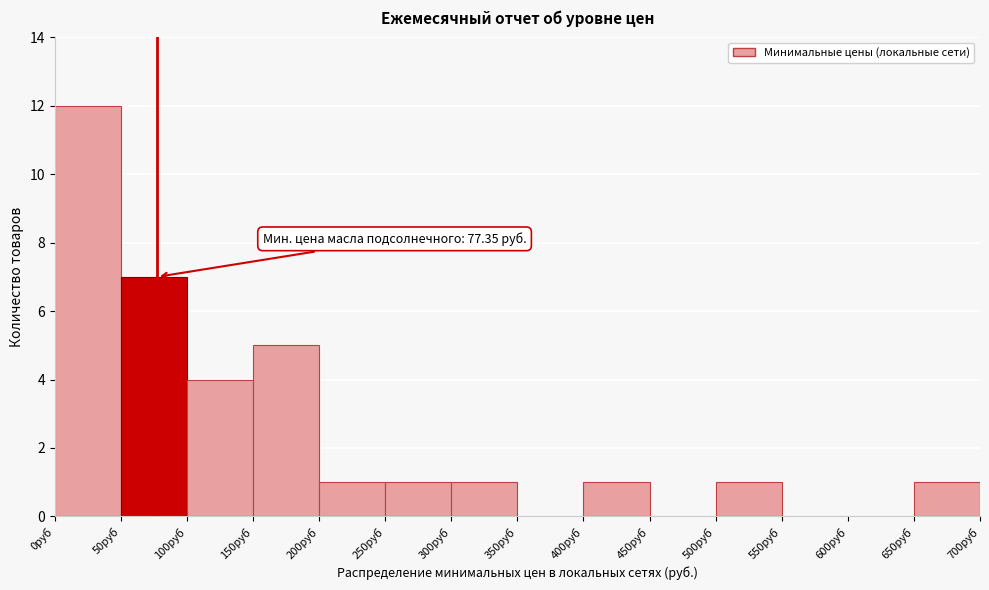

Which range on the x-axis has the tallest bar?

0 to 50